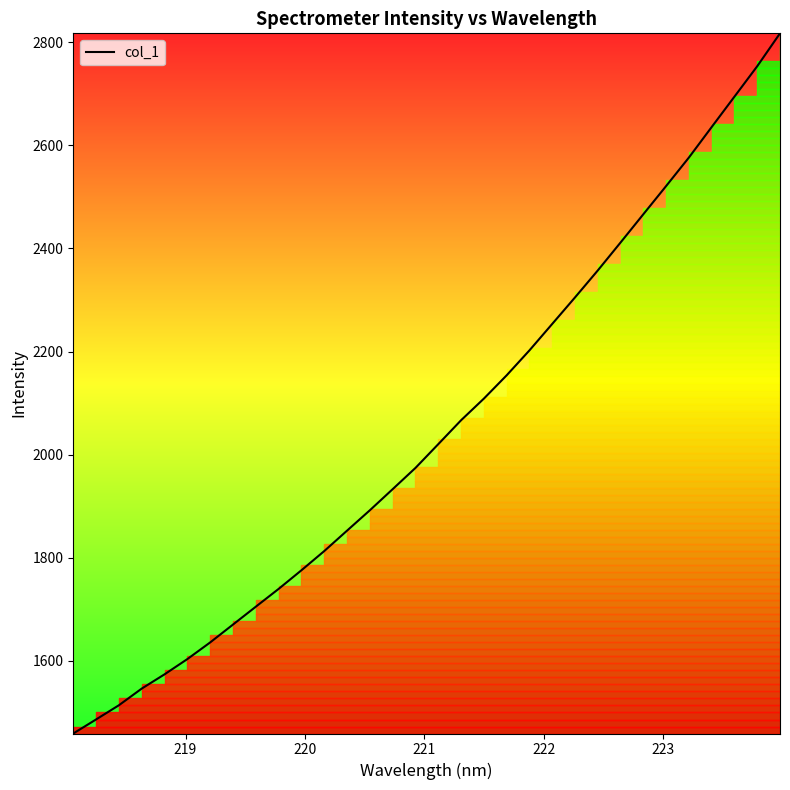

What is the greatest value displayed?

2817.0